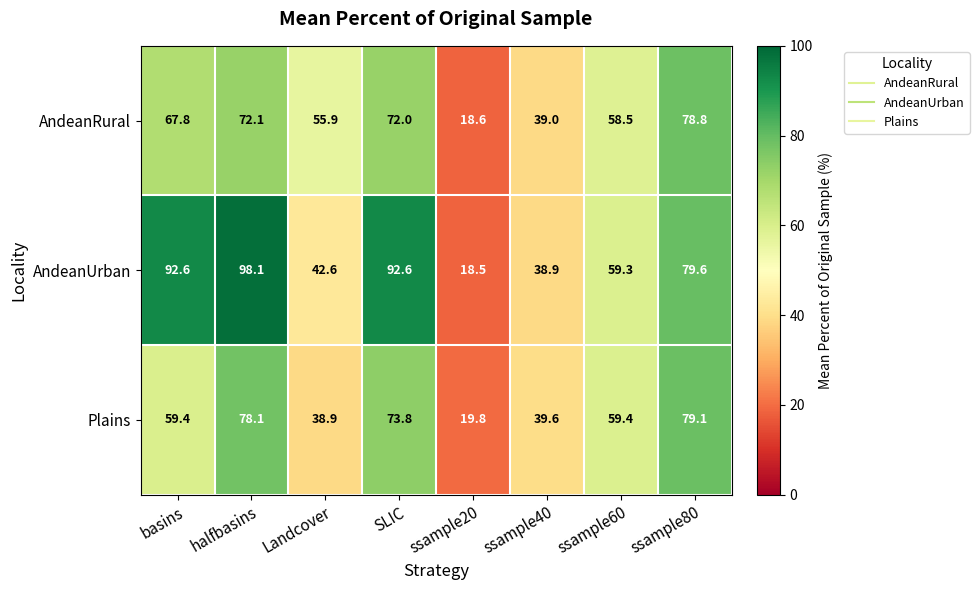

At how many categories does at least one series exceed 43?

6